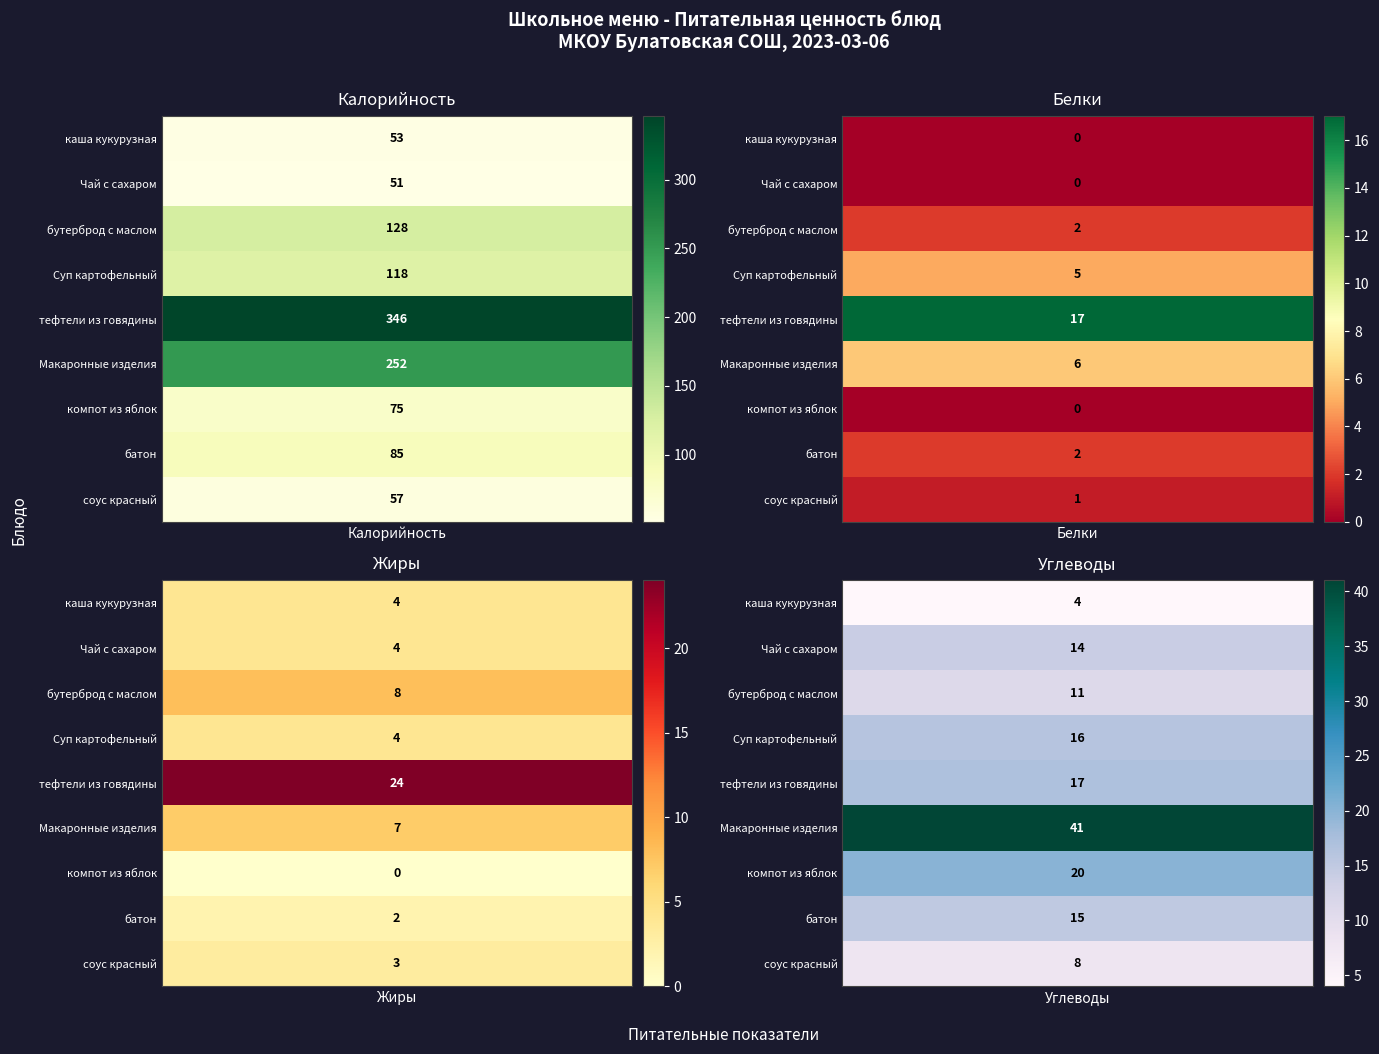

Which series changed the most between 0 and 7?

Калорийность